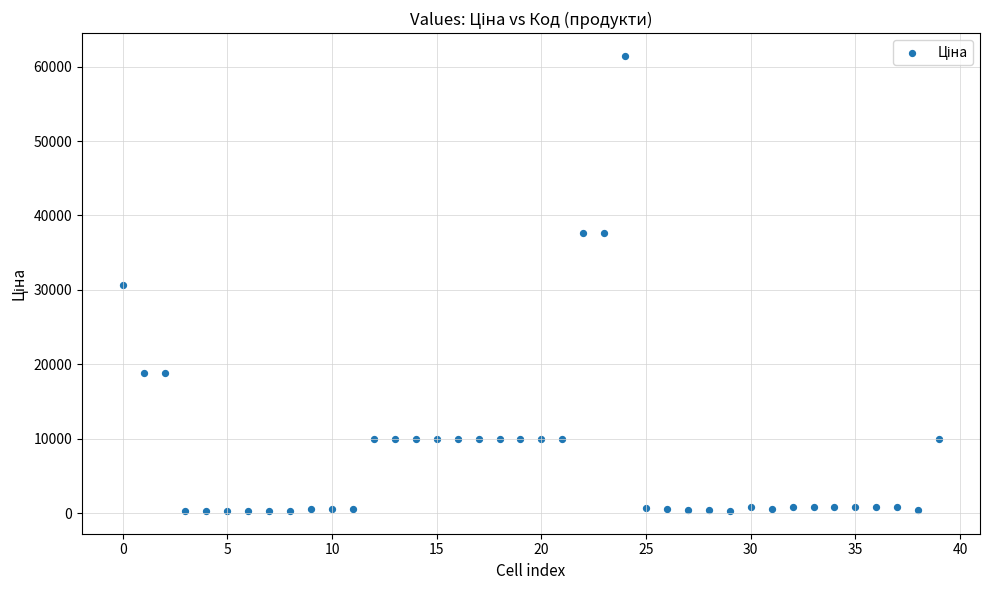

What is the range of Y values (max minus min)?

61124.0